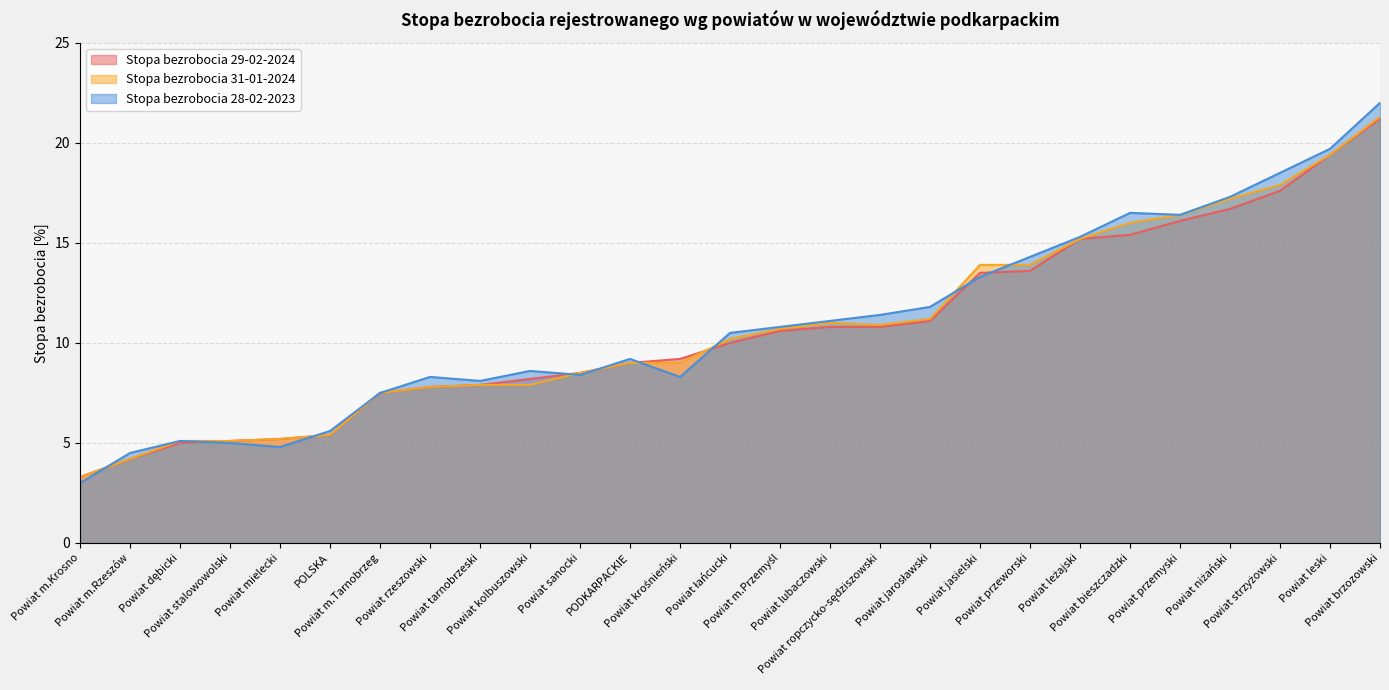

What is the maximum value shown in the chart?

22.0